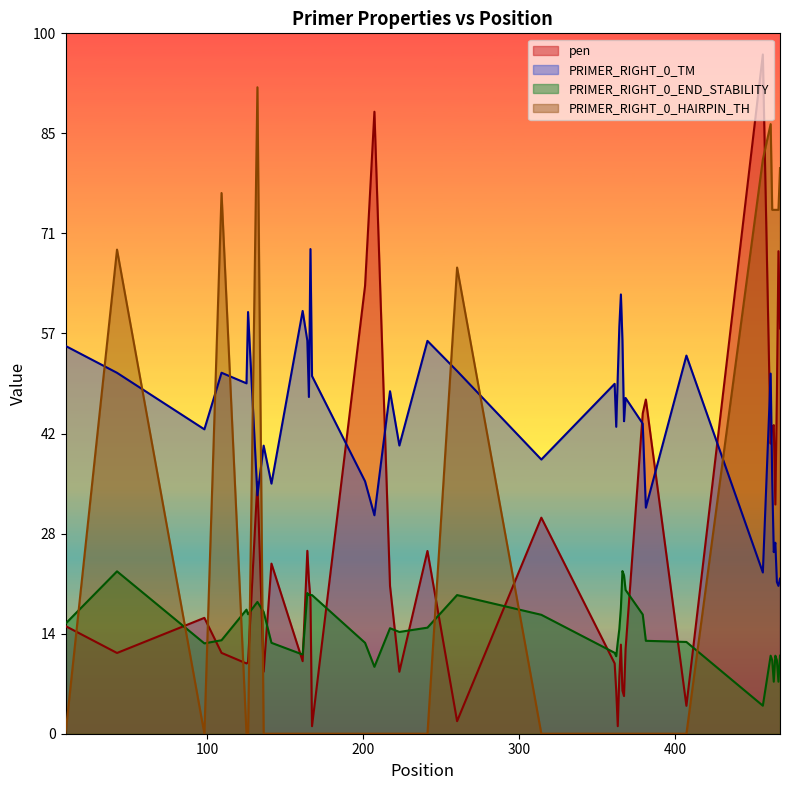

Reading left to right, extract all data points from this chart.

pen: 9=10.8	42=8.1	98=11.6	109=8.1	125=7.0	126=7.1	132=25.2	136=6.2	141=17.0	161=7.3	164=18.3	165=15.3	166=13.4	167=0.8	201=44.8	207=62.2	217=14.8	223=6.2	241=18.3	260=1.3	314=21.6	361=7.0	362=4.3	363=0.8	364=5.7	365=8.9	366=4.3	367=3.8	368=8.4	379=32.0	381=33.4	407=2.8	456=67.9	461=29.0	462=30.6	463=30.8	464=22.9	465=33.8	466=48.2	467=40.5
PRIMER_RIGHT_0_TM: 9=38.8	42=36.1	98=30.4	109=36.1	125=35.0	126=42.1	132=23.8	136=28.8	141=25.0	161=42.3	164=39.3	165=33.7	166=48.4	167=35.7	201=25.2	207=21.8	217=34.2	223=28.8	241=39.3	260=36.3	314=27.4	361=35.0	362=30.7	363=35.8	364=40.7	365=43.9	366=39.3	367=31.2	368=33.6	379=31.0	381=22.6	407=37.8	456=16.1	461=36.0	462=25.4	463=18.2	464=19.1	465=15.2	466=14.8	467=15.5
PRIMER_RIGHT_0_END_STABILITY: 9=11.0	42=16.2	98=9.0	109=9.3	125=12.4	126=11.9	132=13.2	136=12.2	141=9.1	161=7.9	164=14.1	165=13.9	166=13.9	167=13.9	201=9.1	207=6.7	217=10.5	223=10.2	241=10.6	260=13.9	314=11.9	361=8.1	362=7.7	363=9.2	364=10.5	365=12.6	366=16.3	367=15.8	368=14.4	379=11.9	381=9.3	407=9.2	456=2.8	461=7.8	462=7.3	463=5.2	464=7.8	465=7.3	466=5.2	467=7.8
PRIMER_RIGHT_0_HAIRPIN_TH: 9=0.0	42=48.4	98=0.0	109=54.0	125=0.0	126=0.0	132=64.6	136=0.0	141=0.0	161=0.0	164=0.0	165=0.0	166=0.0	167=0.0	201=0.0	207=0.0	217=0.0	223=0.0	241=0.0	260=46.6	314=0.0	361=0.0	362=0.0	363=0.0	364=0.0	365=0.0	366=0.0	367=0.0	368=0.0	379=0.0	381=0.0	407=0.0	456=57.4	461=60.9	462=52.4	463=52.4	464=52.4	465=52.4	466=52.4	467=56.5